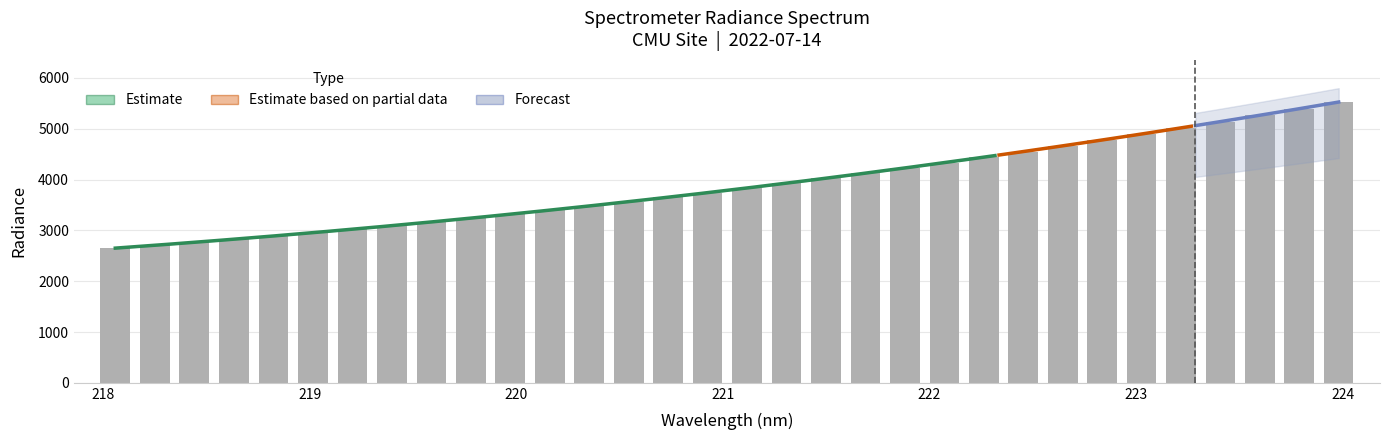

At which label is the value closest to 4087?

221.6902